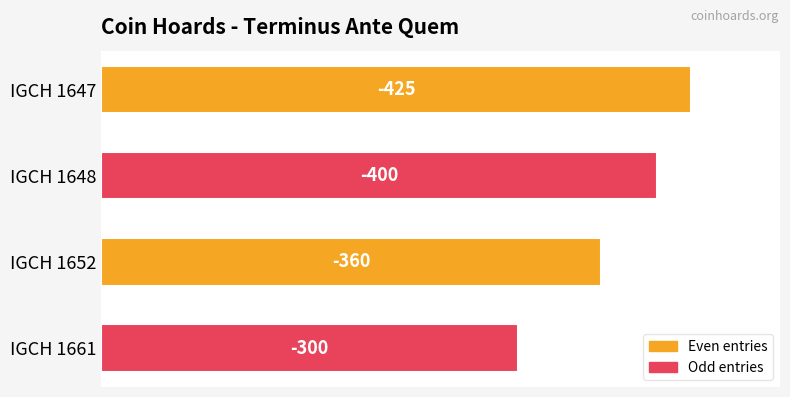

Does the chart contain any negative values?

No